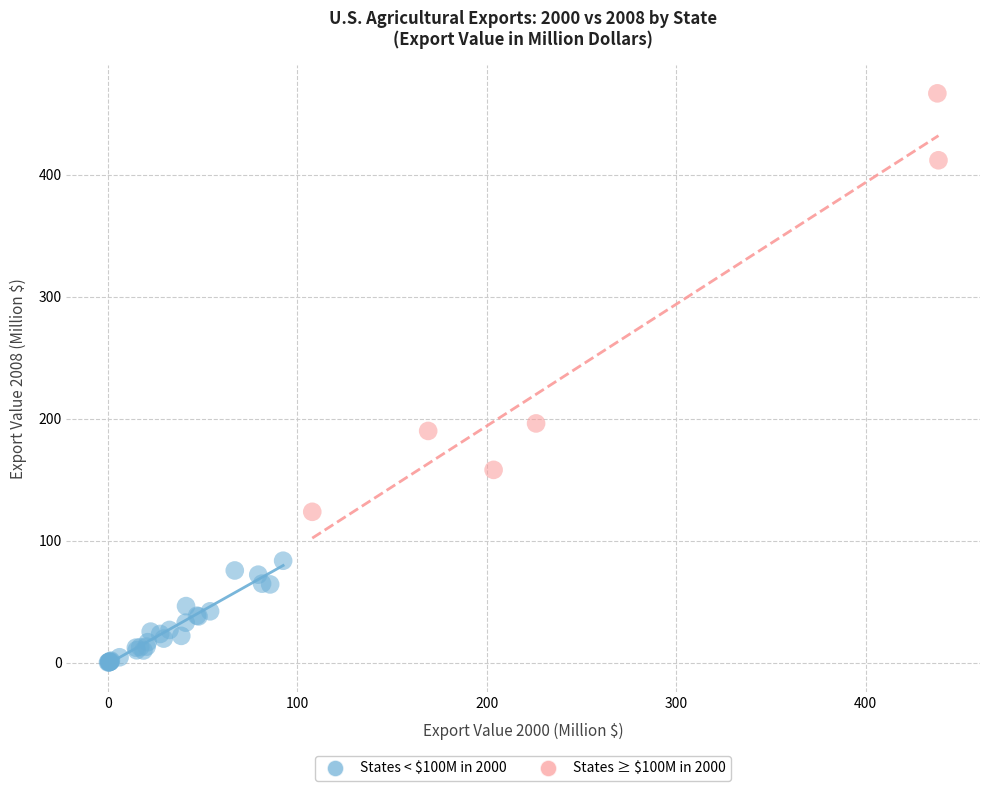

Which series contains the lowest Y value?

States < $100M in 2000